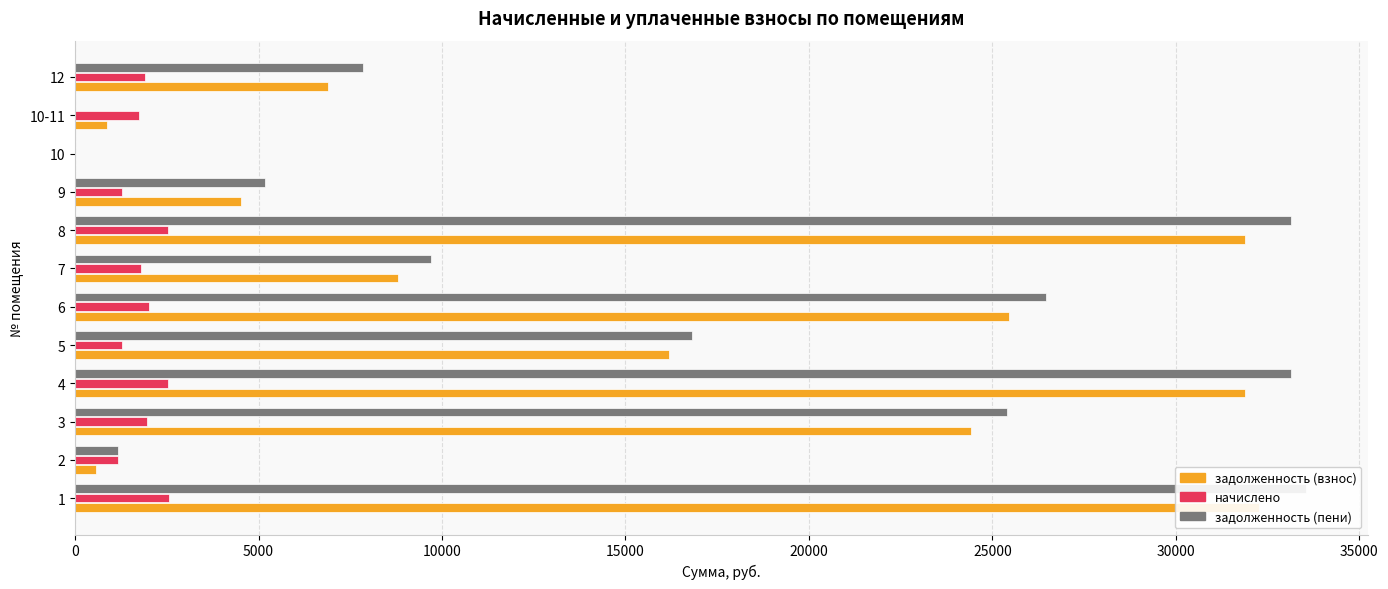

The начислено series shows 704.2 at 10-11. True or false?

False